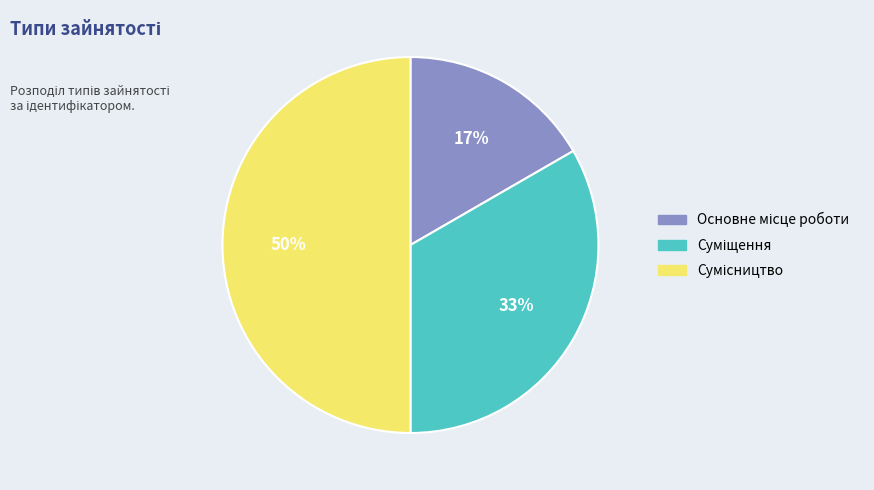

To the nearest percent, what is the average slice percentage?

33%